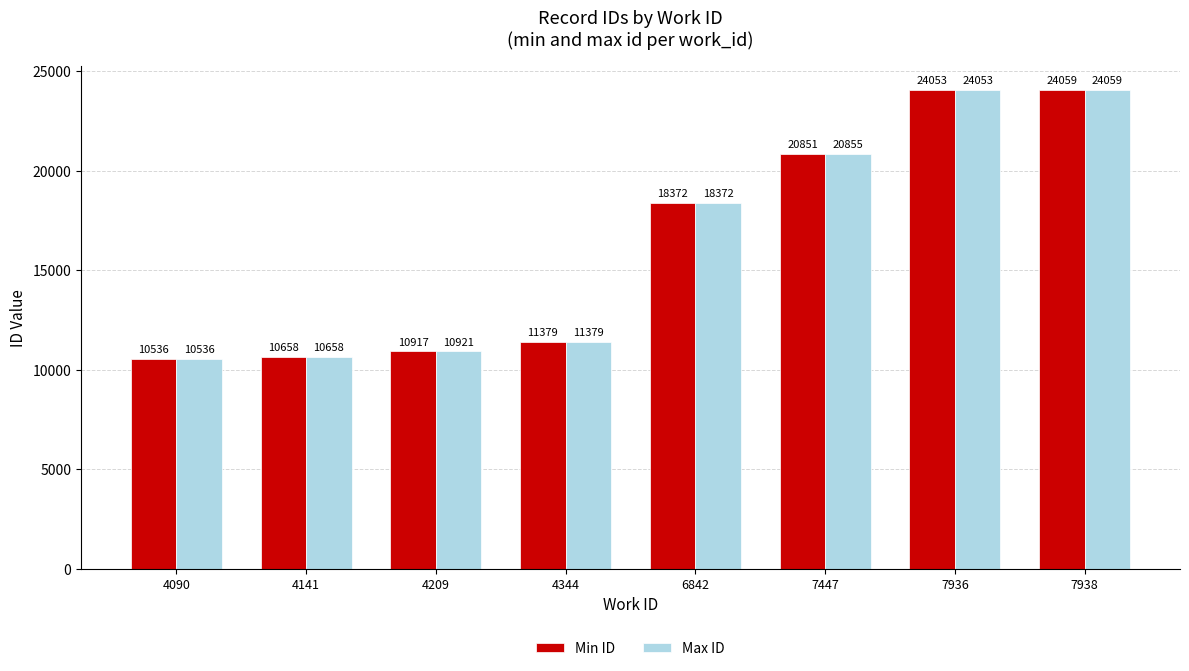

What is the minimum value shown in the chart?

10536